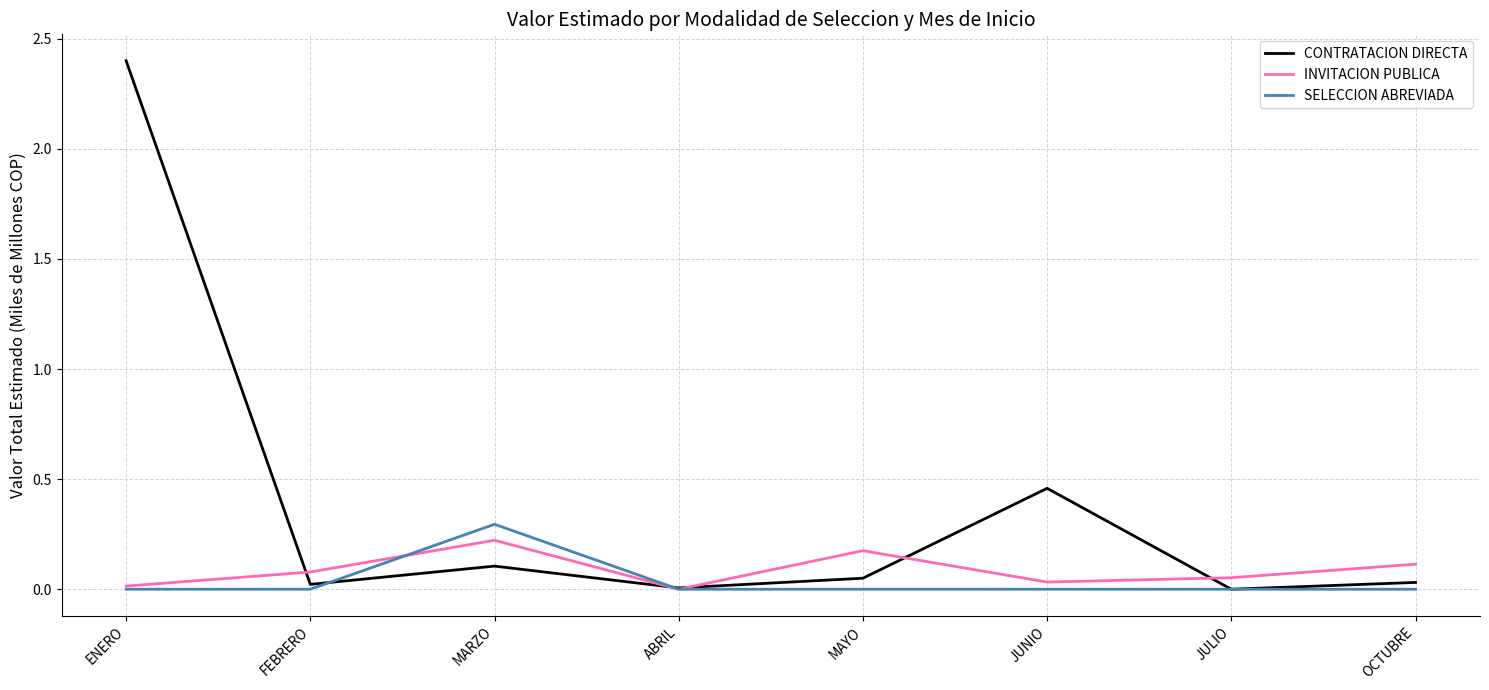

Is this an area chart (filled region under the line)?

No